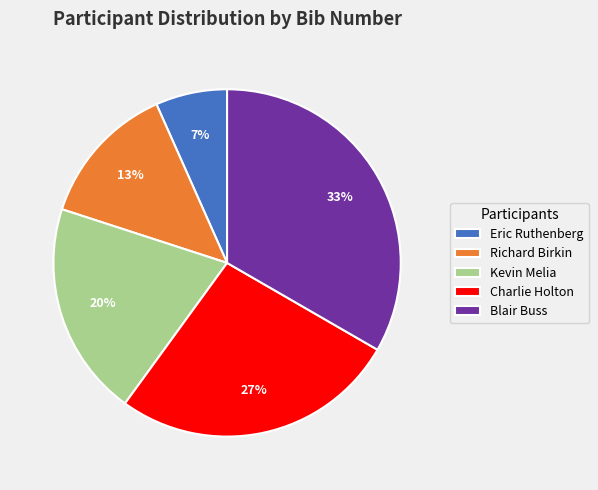

To the nearest percent, what is the combined percentage of Charlie Holton and Richard Birkin?

40%